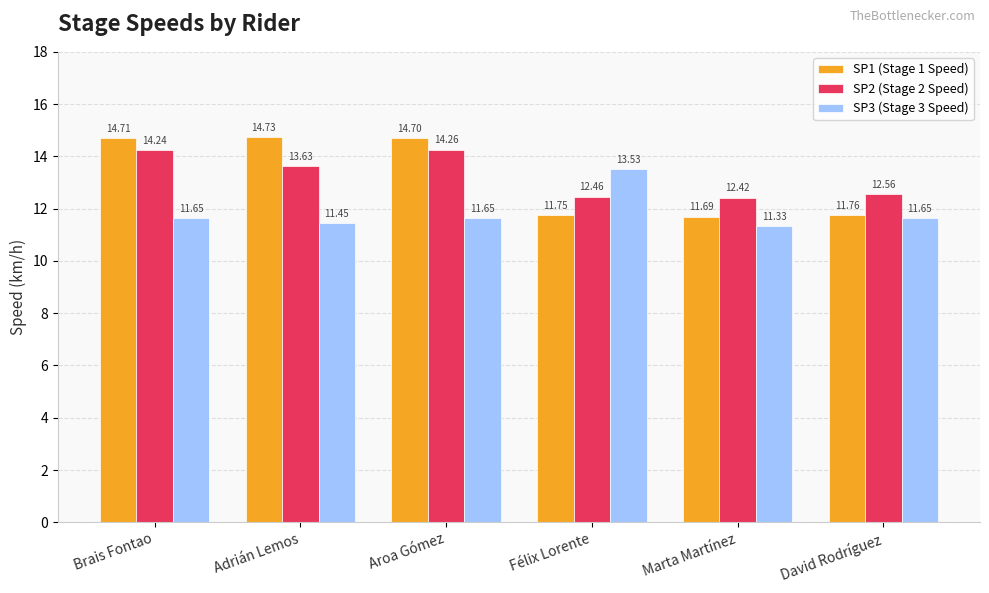

How many data points in SP1 (Stage 1 Speed) are above 14?

3